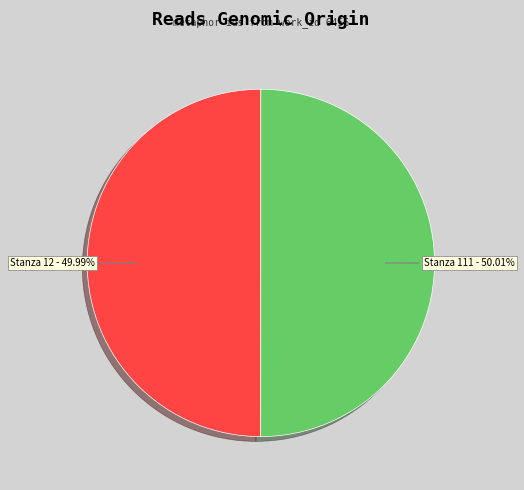

To the nearest percent, what is the average slice percentage?

50%